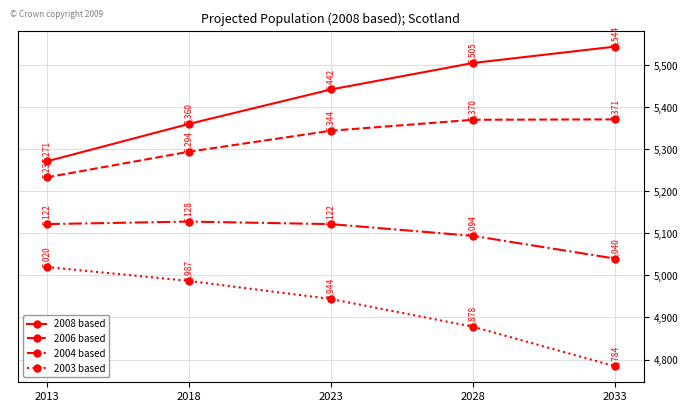

Where is 2008 based nearest to the value 5407?

2023